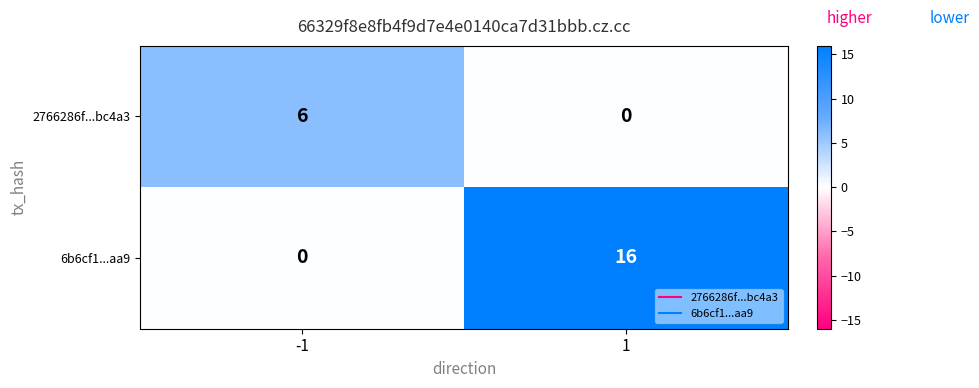

Is the value of 6b6cf1...aa9 at 1 greater than the value of 2766286f...bc4a3 at 1?

Yes